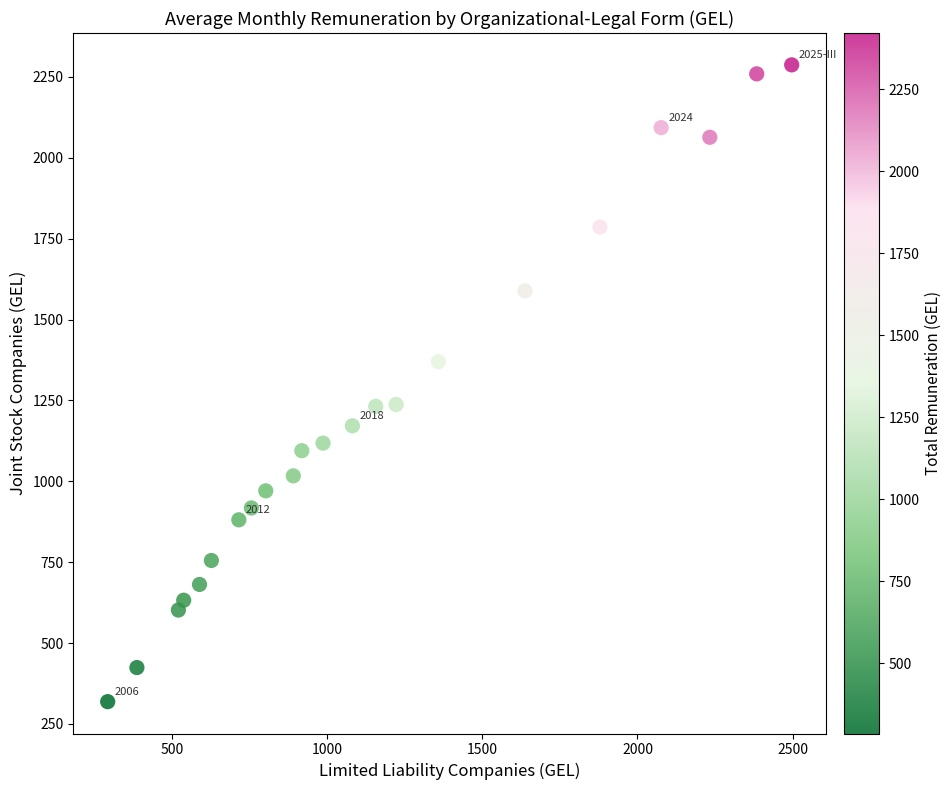

What is the range of Y values (max minus min)?

1968.1